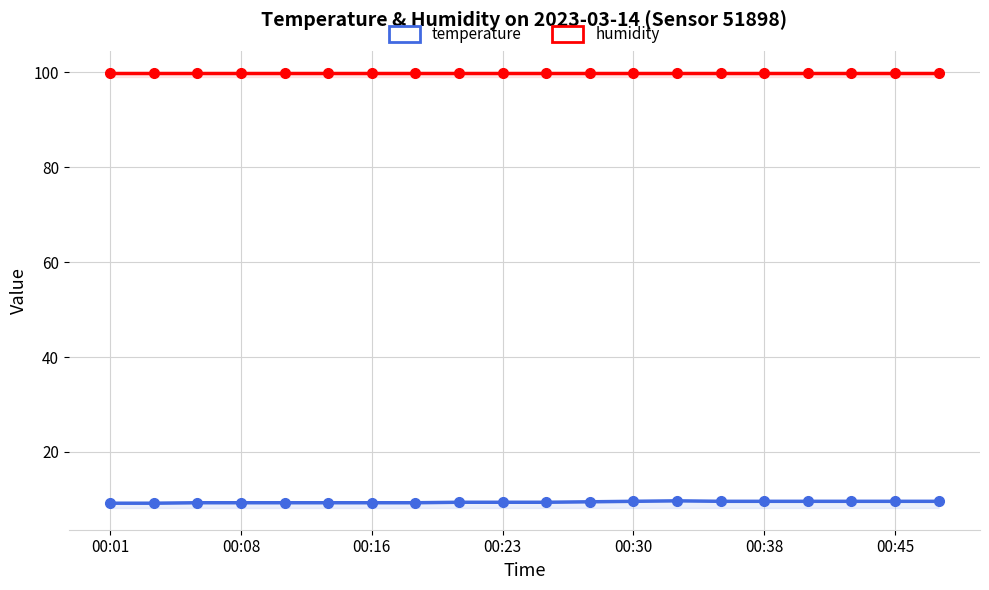

What is the average value of the temperature series?

9.4